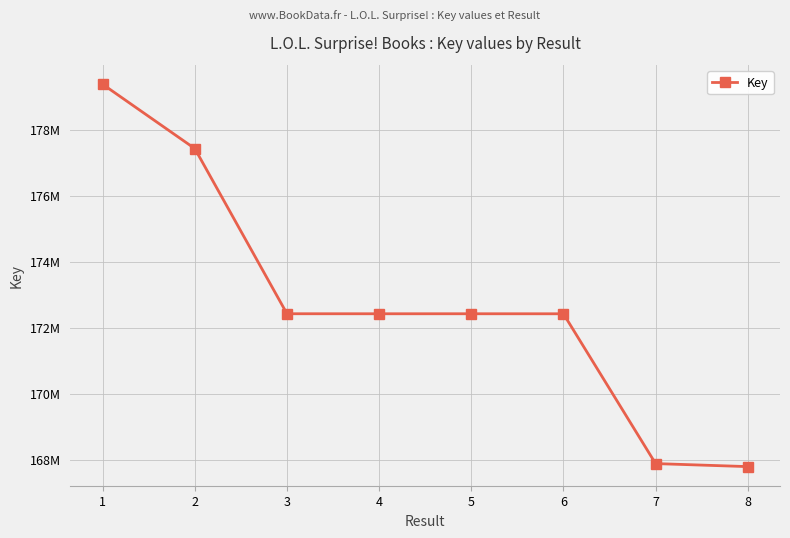

Reading left to right, list all the values displayed in this chart.

179382862	177432528	172423719	172423088	172423353	172422476	167879084	167787782